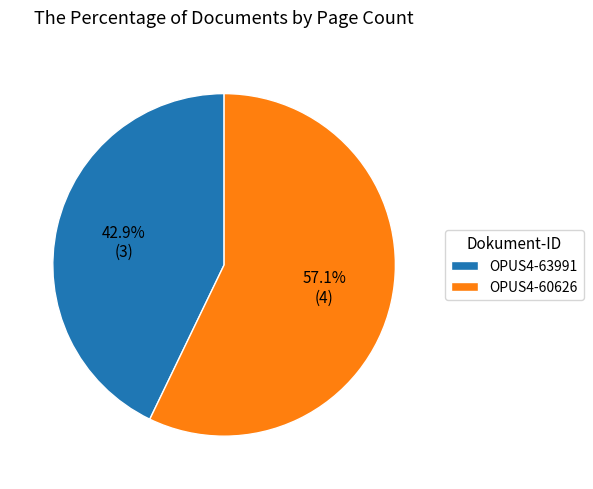

Do OPUS4-63991 and OPUS4-60626 together represent more than half of the pie?

Yes